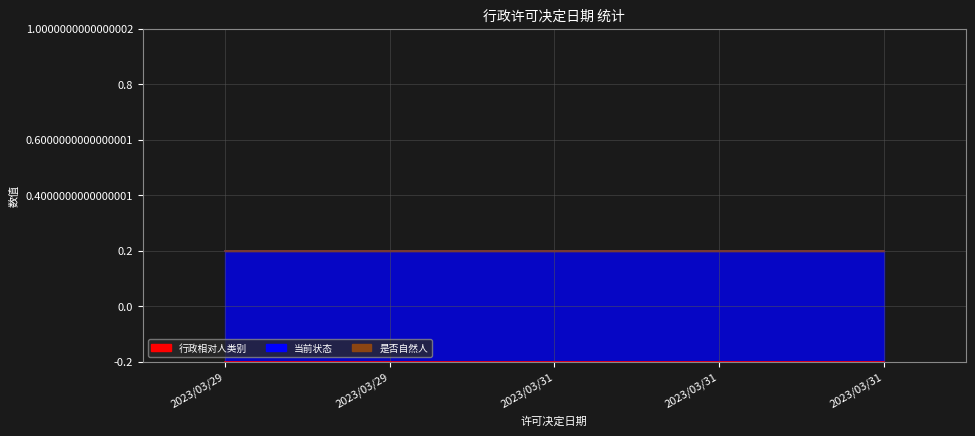

What is the total value across all series at 2023/03/31?

1